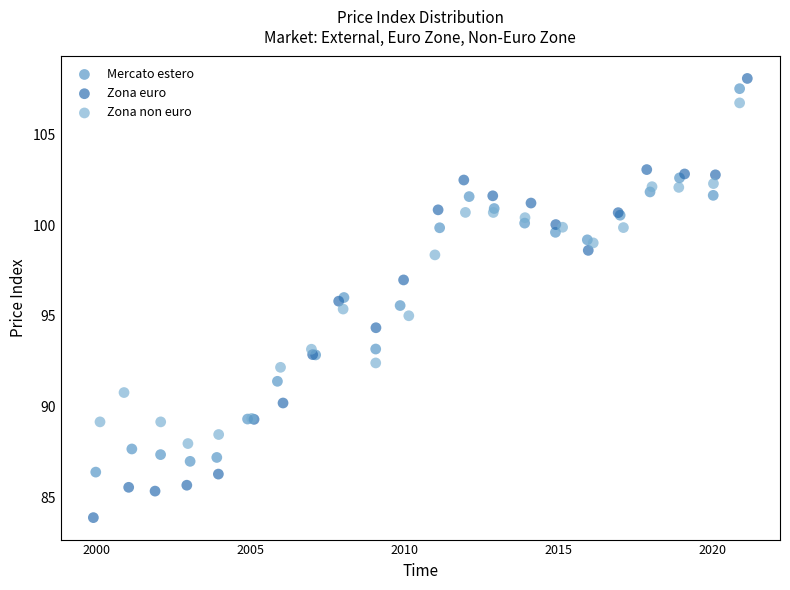

Which series has the widest spread of Y values?

Zona euro